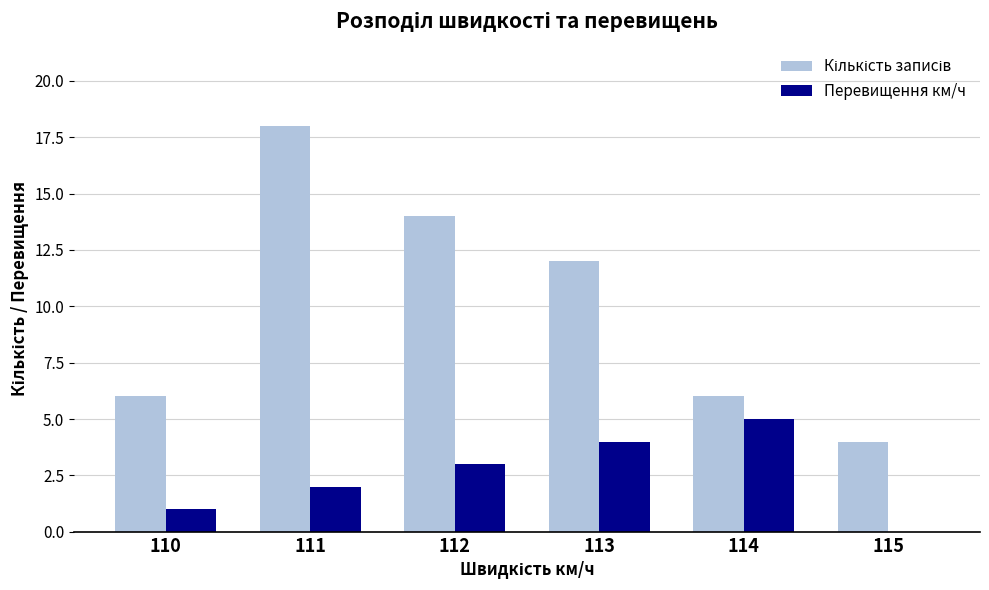

What is the maximum value for Перевищення км/ч?

5